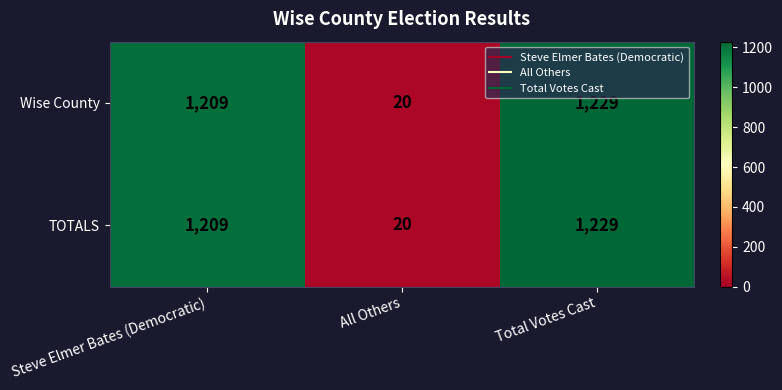

What is the sum of all TOTALS values?

2458